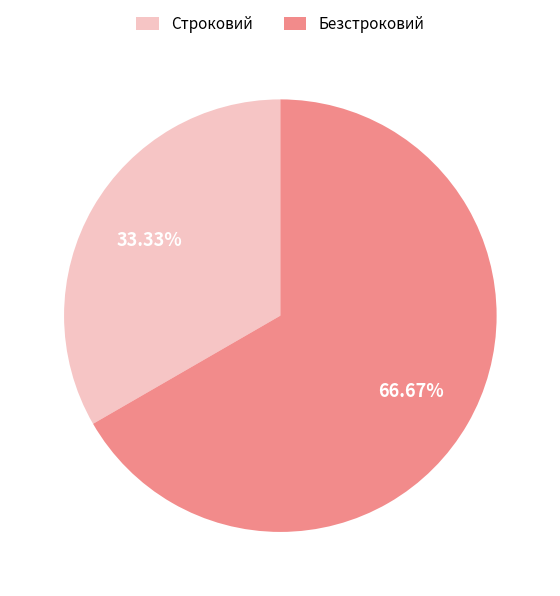

Rank the categories by value from lowest to highest.

Строковий, Безстроковий